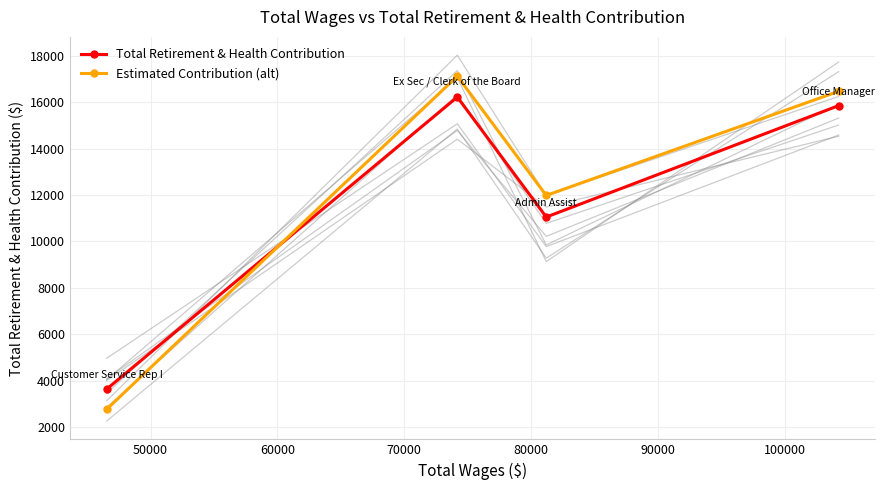

After their last crossing, which series has the higher values: Total Retirement & Health Contribution or Estimated Contribution (alt)?

Estimated Contribution (alt)